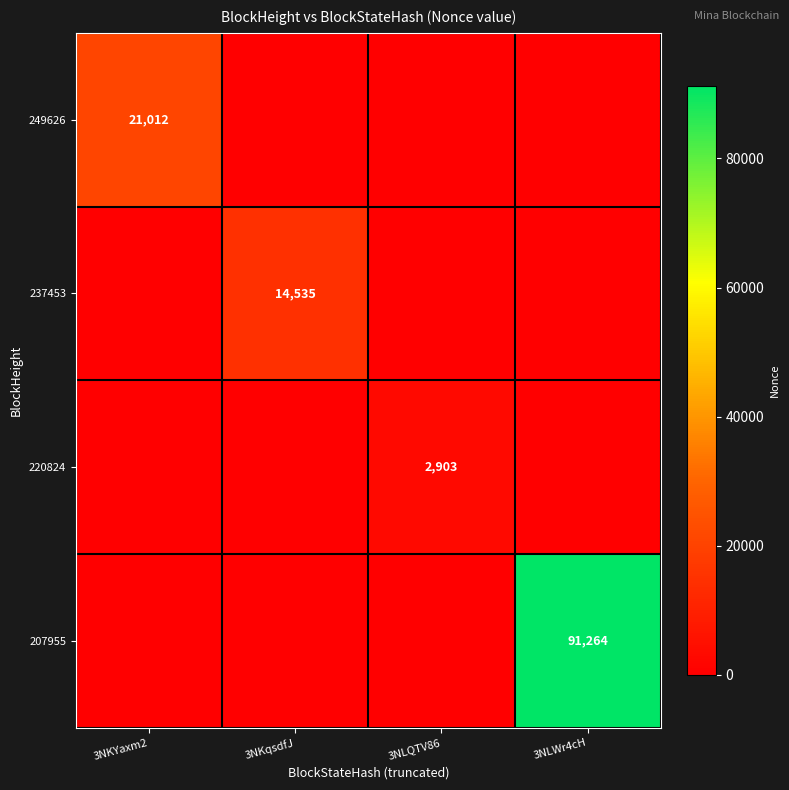

The 249626 series shows 21012 at 3NKYaxm2. True or false?

True